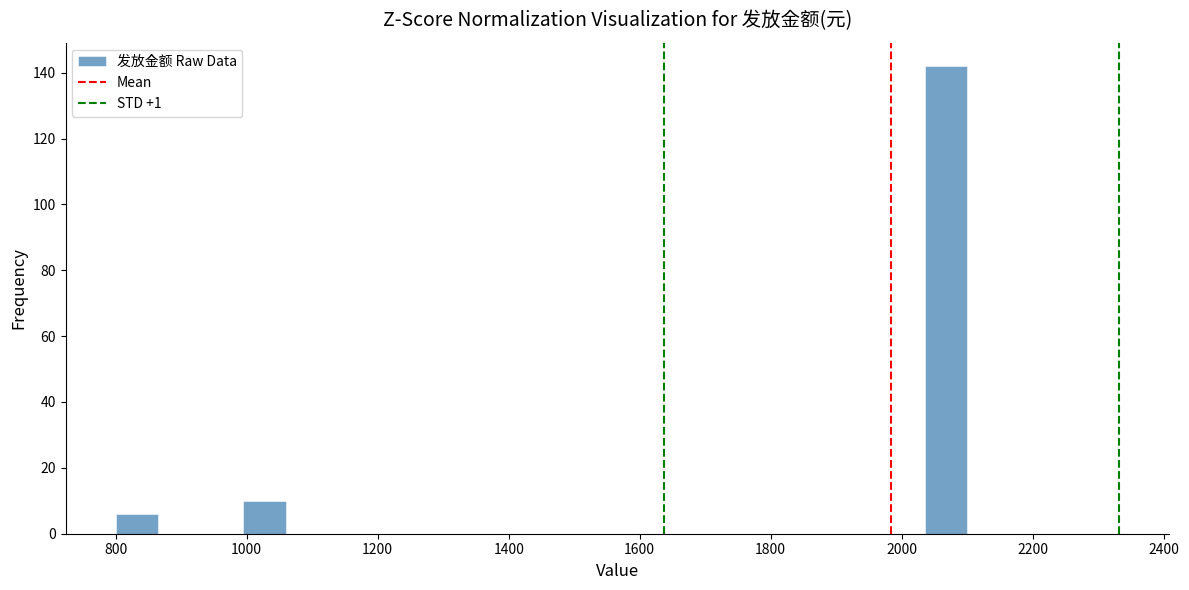

Around what value on the x-axis is the tallest bar? Give the approximate position of its centre, as read against the axis.

2060